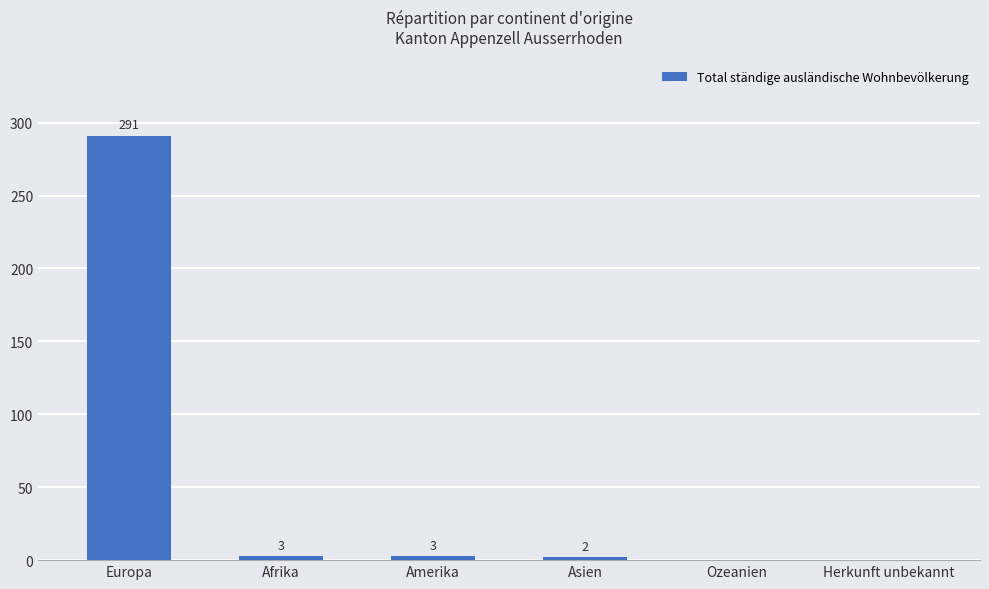

Reading right to left, list all the values displayed in this chart.

0	0	2	3	3	291